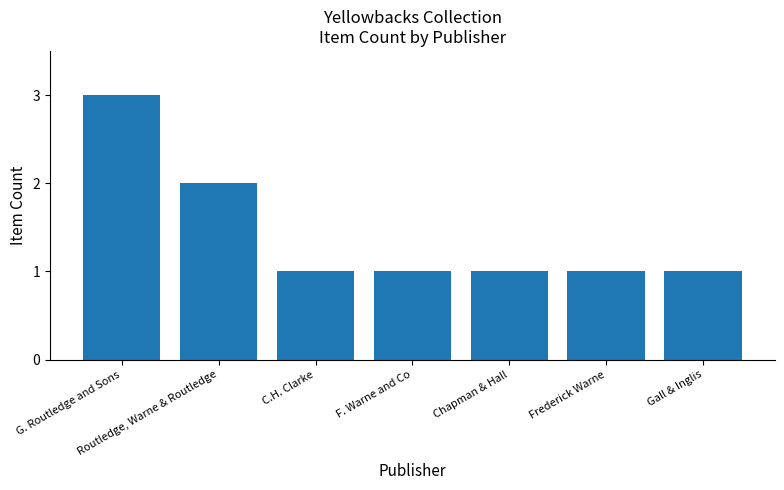

How many series are shown in this chart?

1